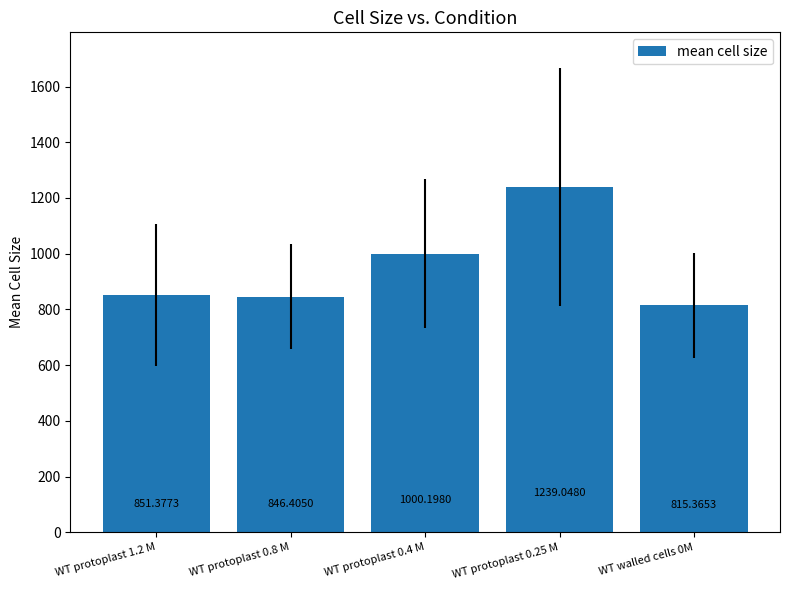

Is it true that the value at WT protoplast 0.4 M is 1000.2?

True